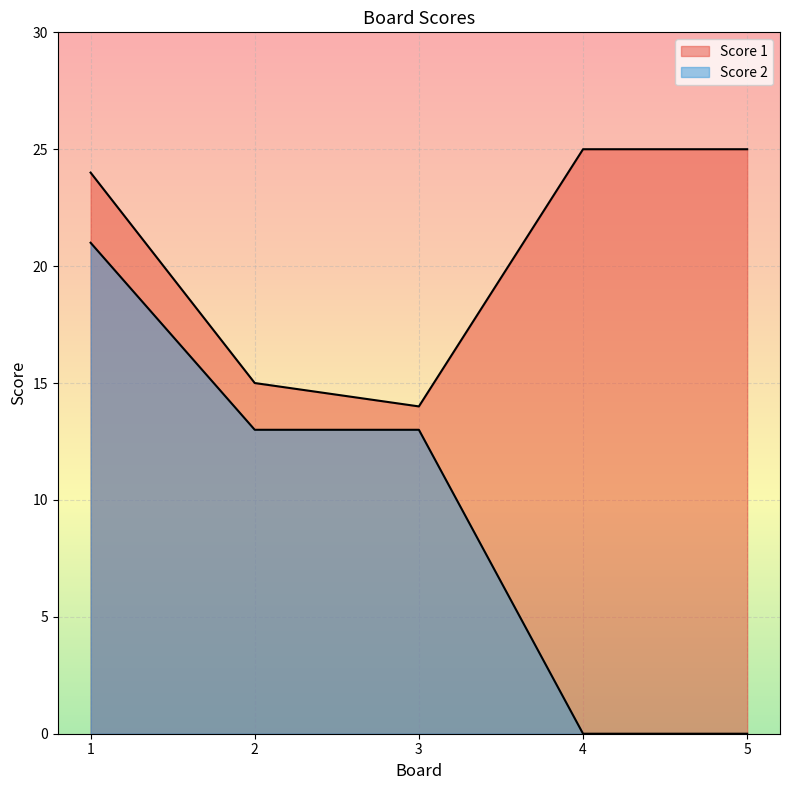

The Score 2 series shows 7 at 1. True or false?

False